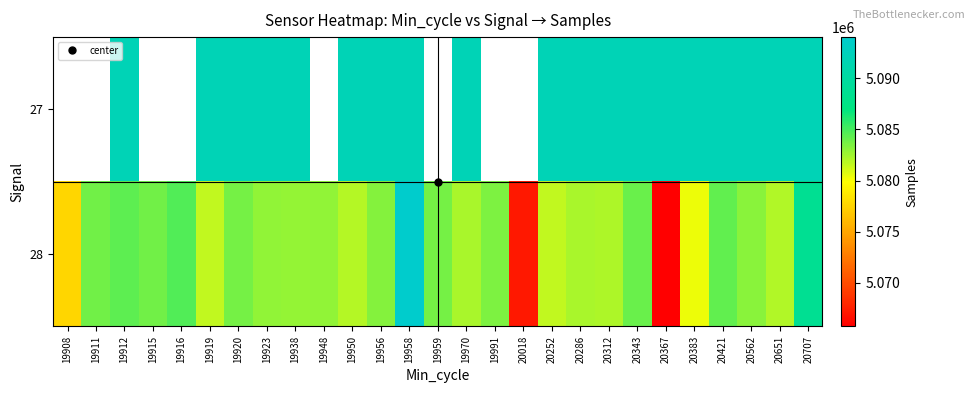

Which category has the lowest value in the 28 series?

20367